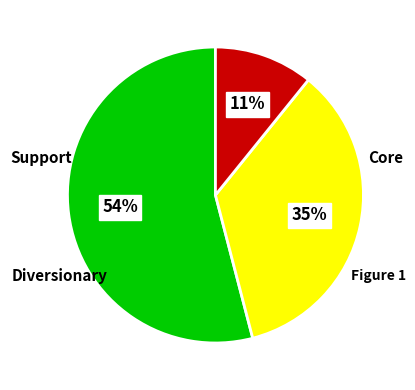

Does any single category account for the majority?

Yes